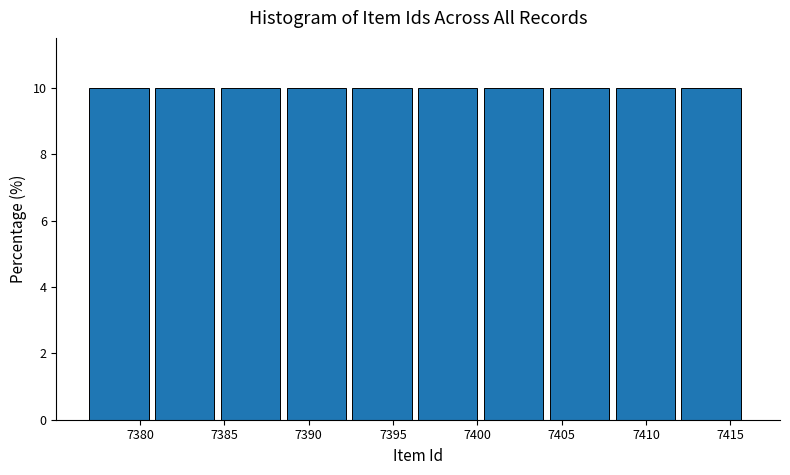

How tall is the bar that spans 7400.4 to 7404.3 on the x-axis? Neither the bar edges nor the heights are printed on the chart, so give them approximately, as read against the axes.

10